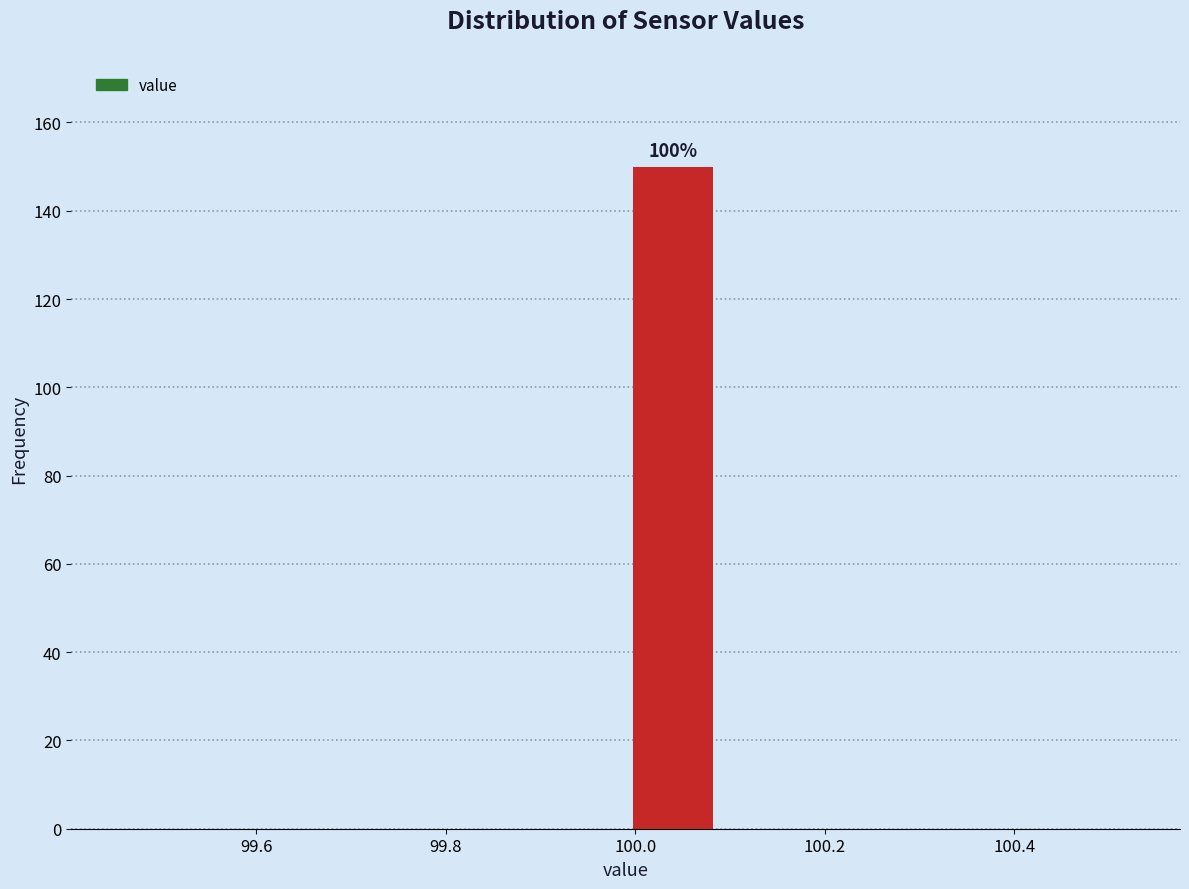

Over which range of the x-axis is the bar tallest?

99.99 to 100.09